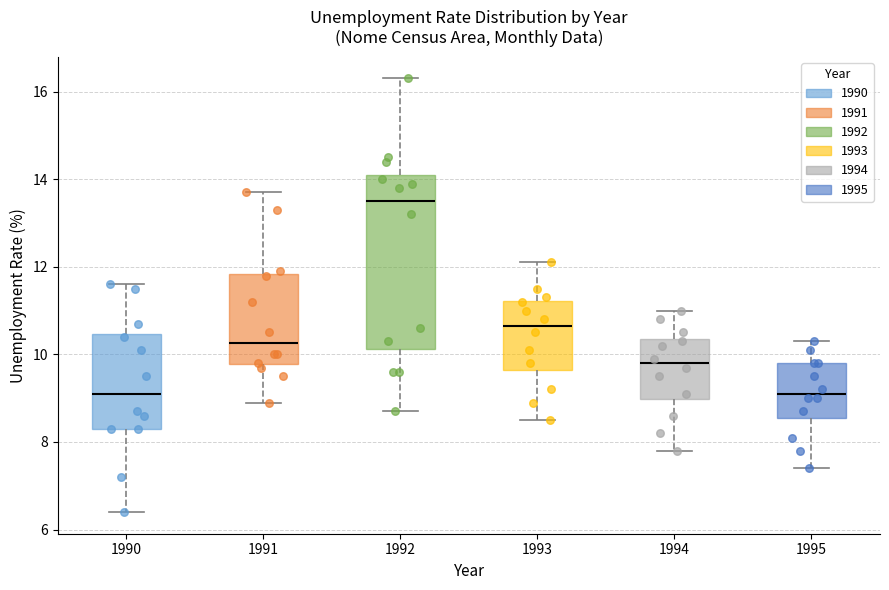

Reading left to right, read every box against the y-axis: the position of its median line, the range the box covers, and the ends of its whiskers. The values are not printed on the chart, so give them approximately, as read against the axis.

1990: median 9.2, box 8.4 to 10.4, whiskers 6.4 to 11.6
1991: median 10.2, box 9.8 to 11.8, whiskers 9.0 to 13.8
1992: median 13.6, box 10.2 to 14.2, whiskers 8.8 to 16.4
1993: median 10.6, box 9.6 to 11.2, whiskers 8.6 to 12.2
1994: median 9.8, box 9.0 to 10.4, whiskers 7.8 to 11.0
1995: median 9.2, box 8.6 to 9.8, whiskers 7.4 to 10.4